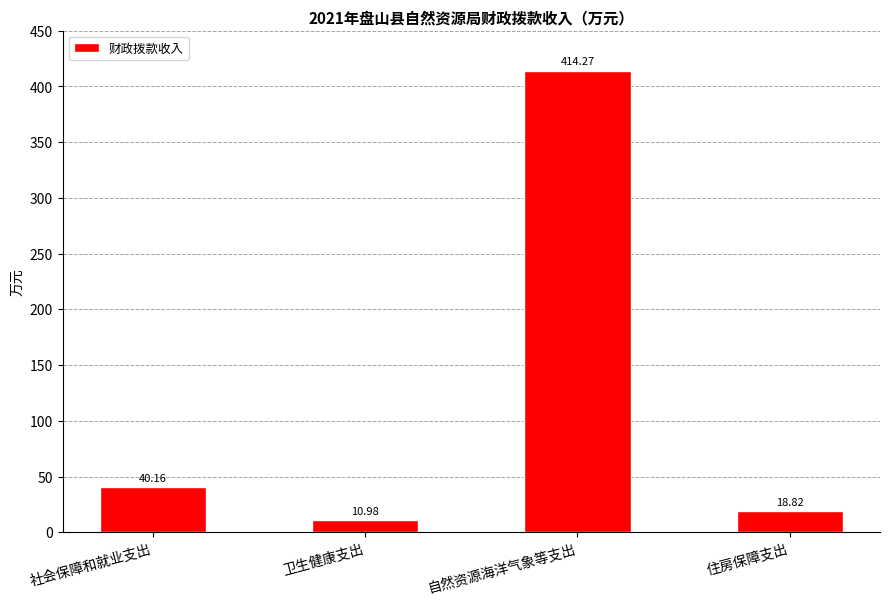

List the labels in order of value, largest first.

自然资源海洋气象等支出, 社会保障和就业支出, 住房保障支出, 卫生健康支出